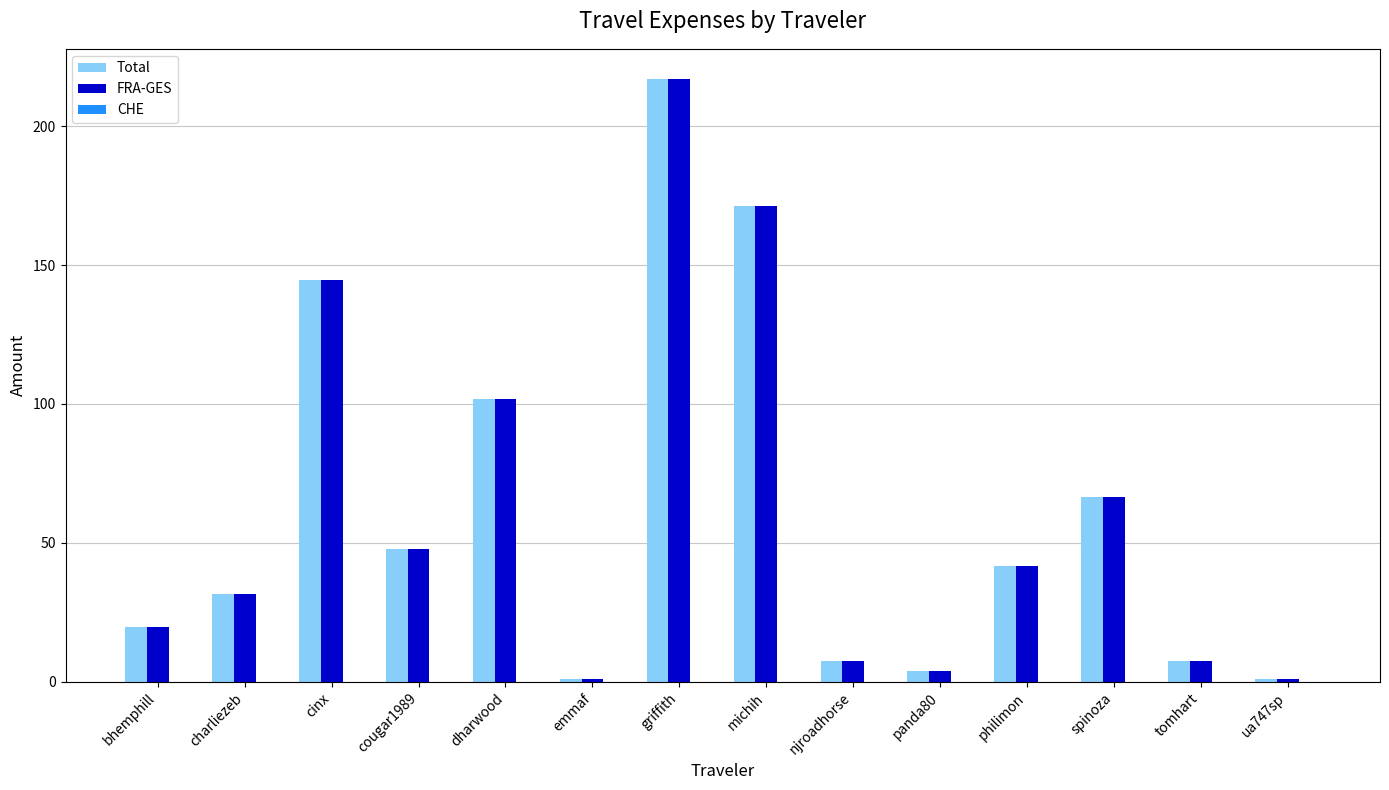

The Total series shows 47.6 at cougar1989. True or false?

True